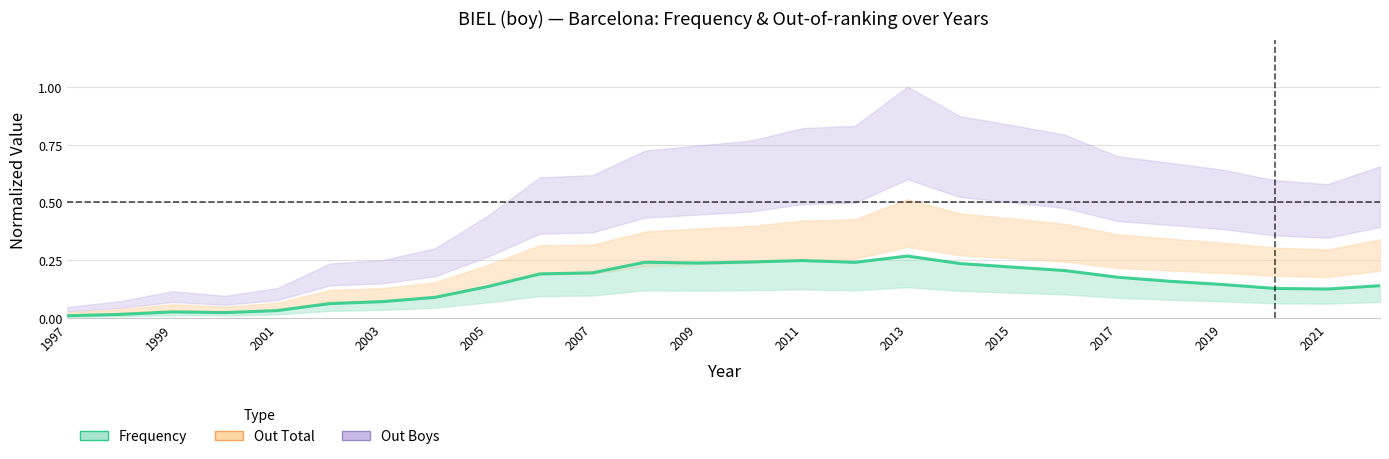

The Out Boys series shows 0.0 at 1997. True or false?

True